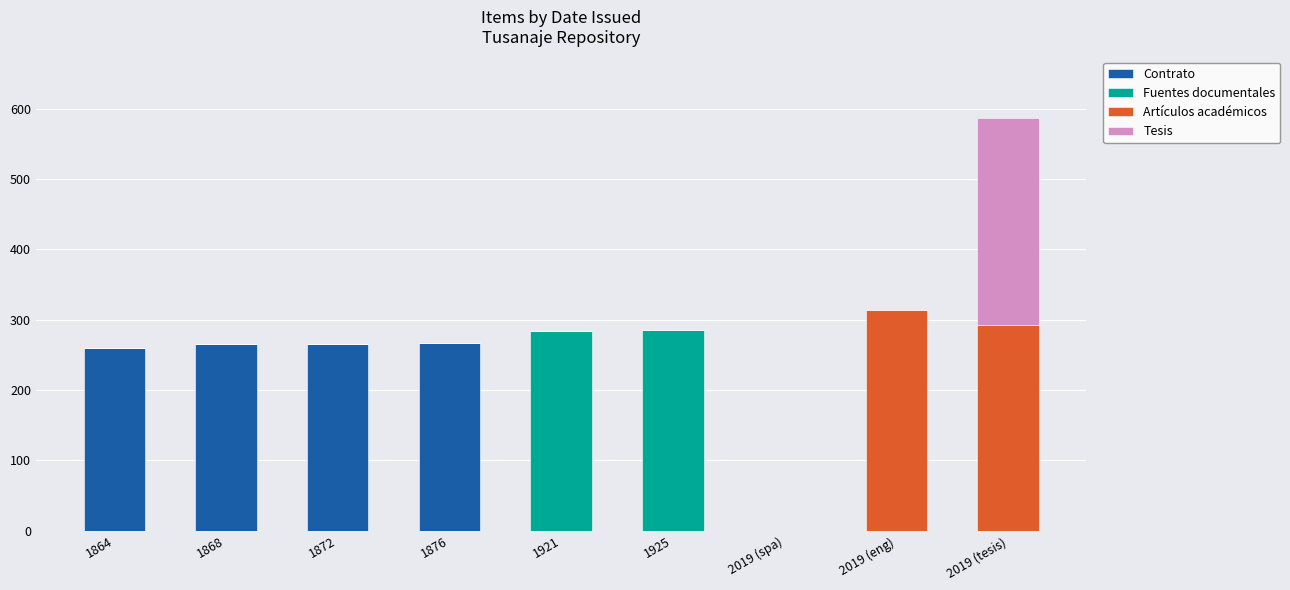

What is the highest value of the Contrato series?

267